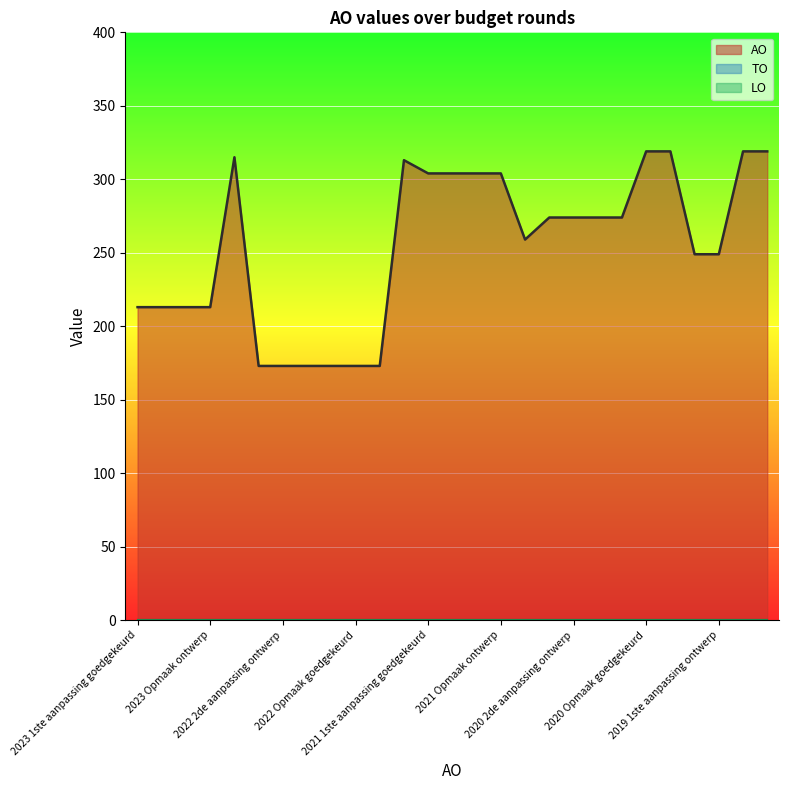

Where is AO line nearest to the value 246?

23